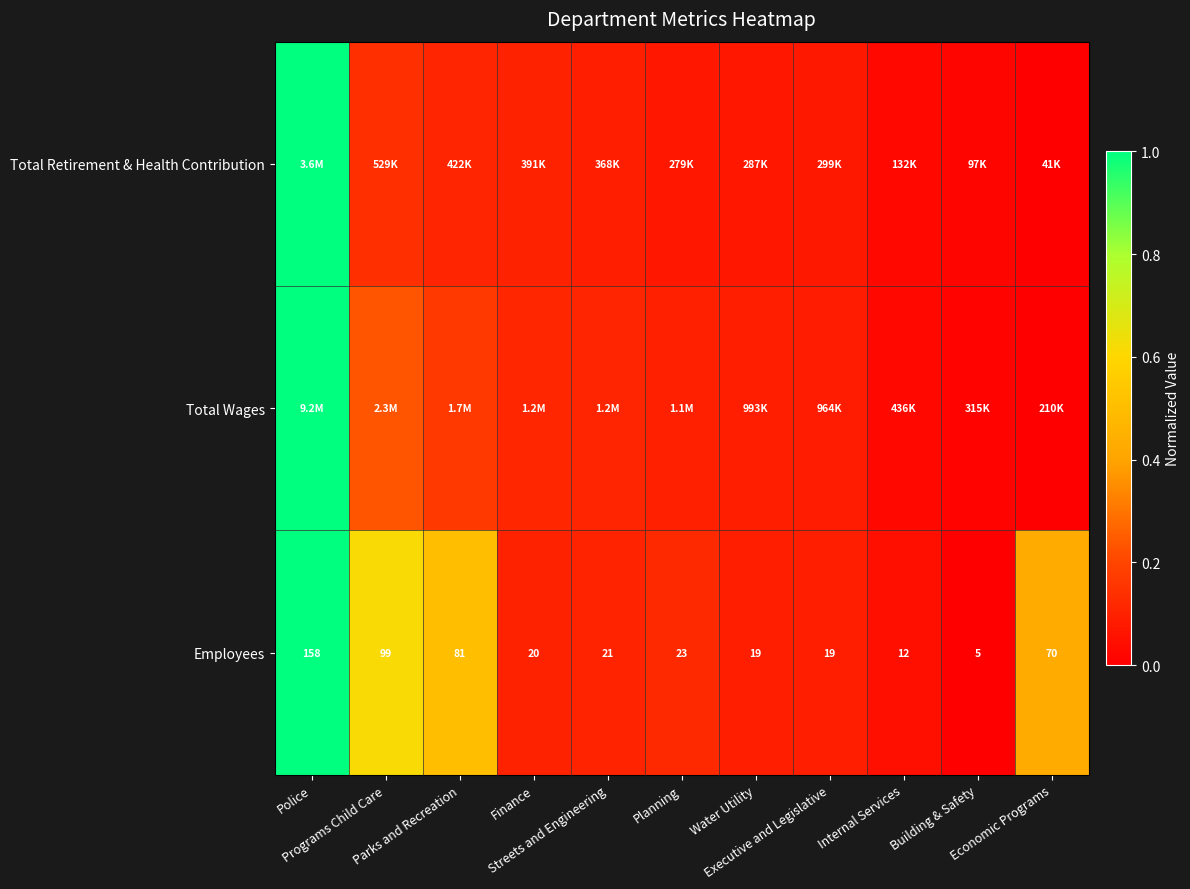

What is the total value across all series at Parks and Recreation?

0.8